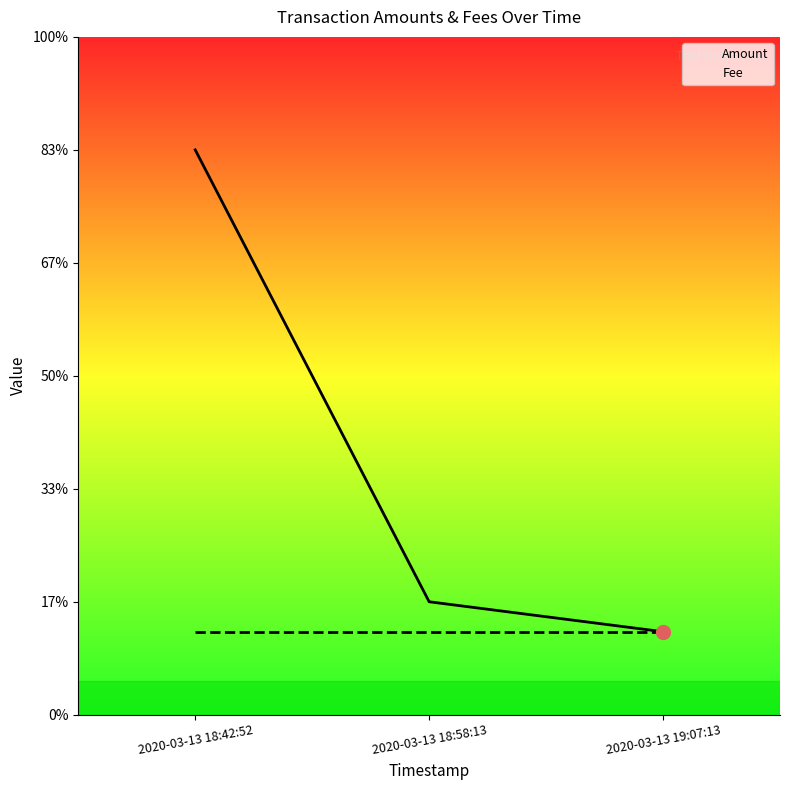

Between 2020-03-13 18:42:52 and 2020-03-13 18:58:13, which is larger?

2020-03-13 18:42:52